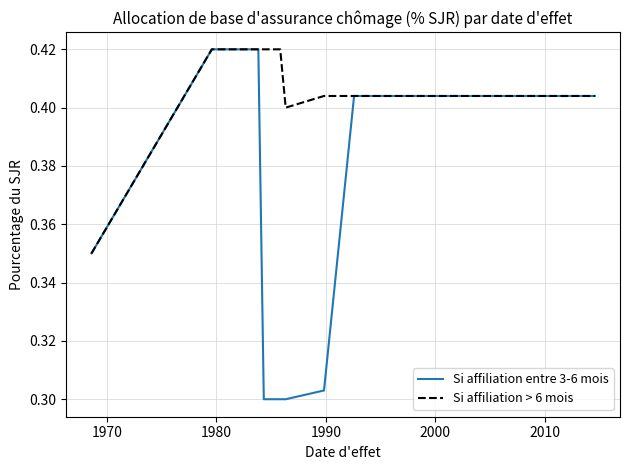

Which series has the largest total across all categories?

Si affiliation > 6 mois